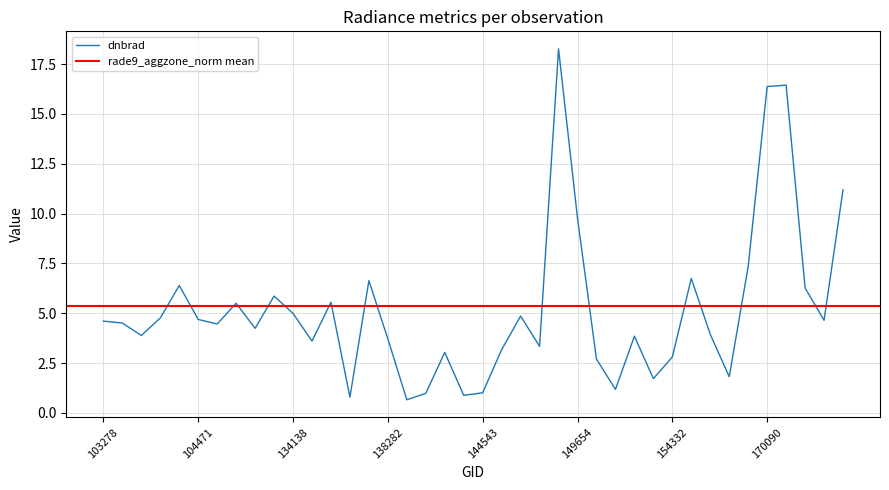

Reading right to left, transcribe all the data shown in this chart.

11.2	4.6	6.3	16.4	16.4	7.3	1.8	3.9	6.7	2.8	1.7	3.8	1.2	2.7	9.8	18.3	3.3	4.9	3.2	1.0	0.9	3.0	1.0	0.7	3.7	6.6	0.8	5.6	3.6	5.0	5.9	4.2	5.5	4.5	4.7	6.4	4.8	3.9	4.5	4.6